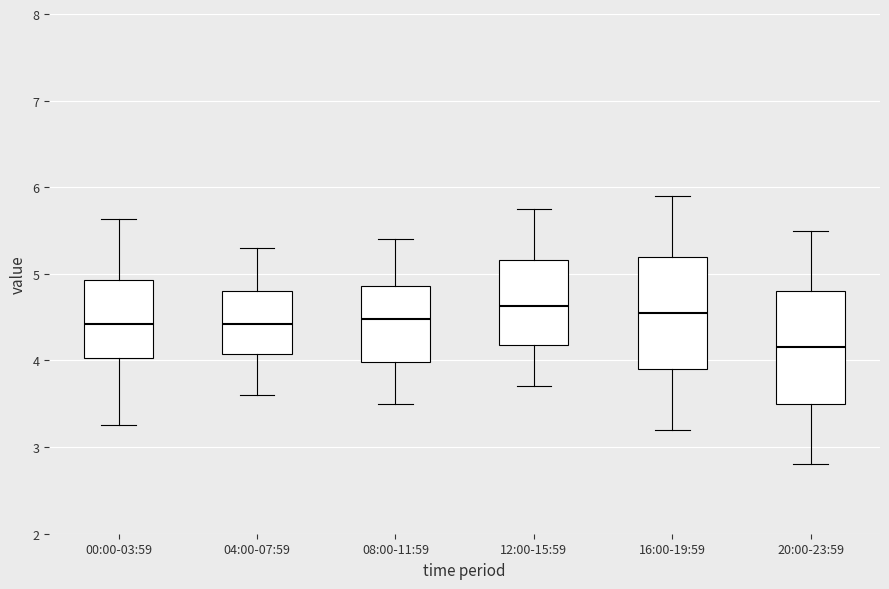

Reading left to right, read every box against the y-axis: the position of its median line, the range the box covers, and the ends of its whiskers. The values are not printed on the chart, so give them approximately, as read against the axis.

00:00-03:59: median 4.4, box 4.0 to 4.9, whiskers 3.3 to 5.6
04:00-07:59: median 4.4, box 4.1 to 4.8, whiskers 3.6 to 5.3
08:00-11:59: median 4.5, box 4.0 to 4.9, whiskers 3.5 to 5.4
12:00-15:59: median 4.6, box 4.2 to 5.2, whiskers 3.7 to 5.8
16:00-19:59: median 4.6, box 3.9 to 5.2, whiskers 3.2 to 5.9
20:00-23:59: median 4.2, box 3.5 to 4.8, whiskers 2.8 to 5.5